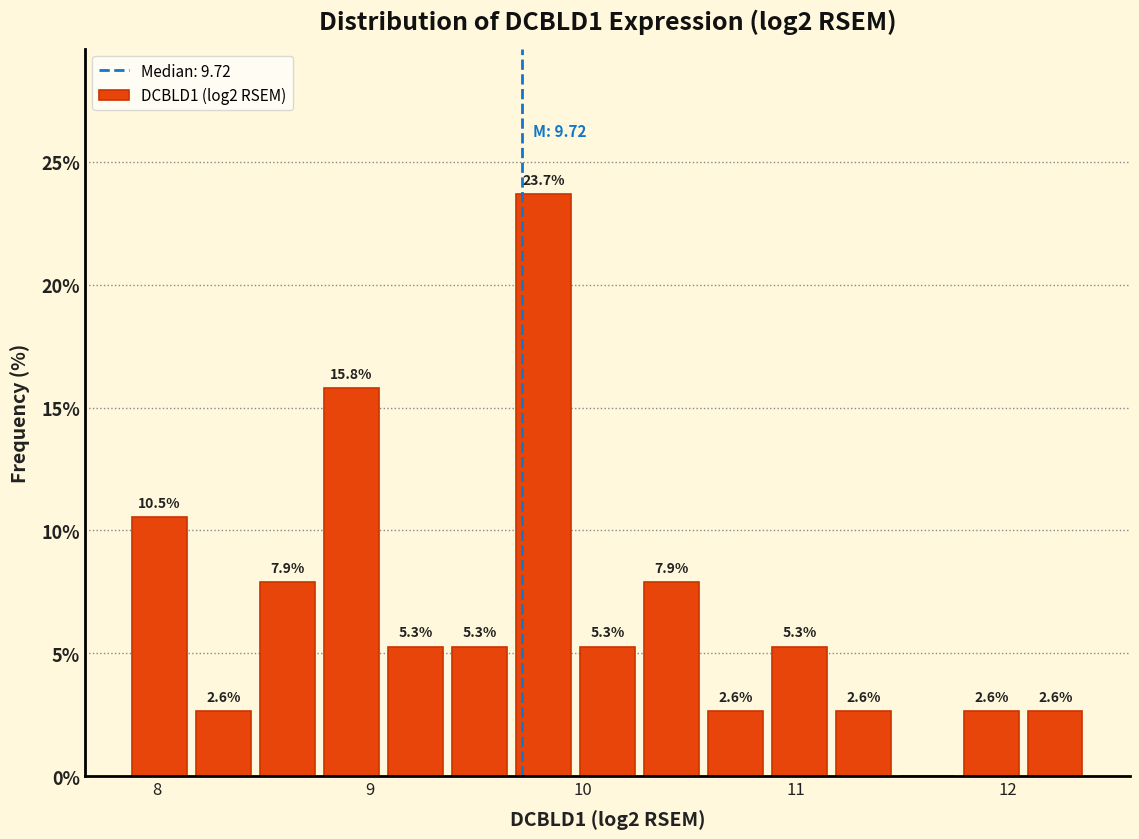

Read against the x-axis, roughly where is the centre of the tallest bar?

9.8